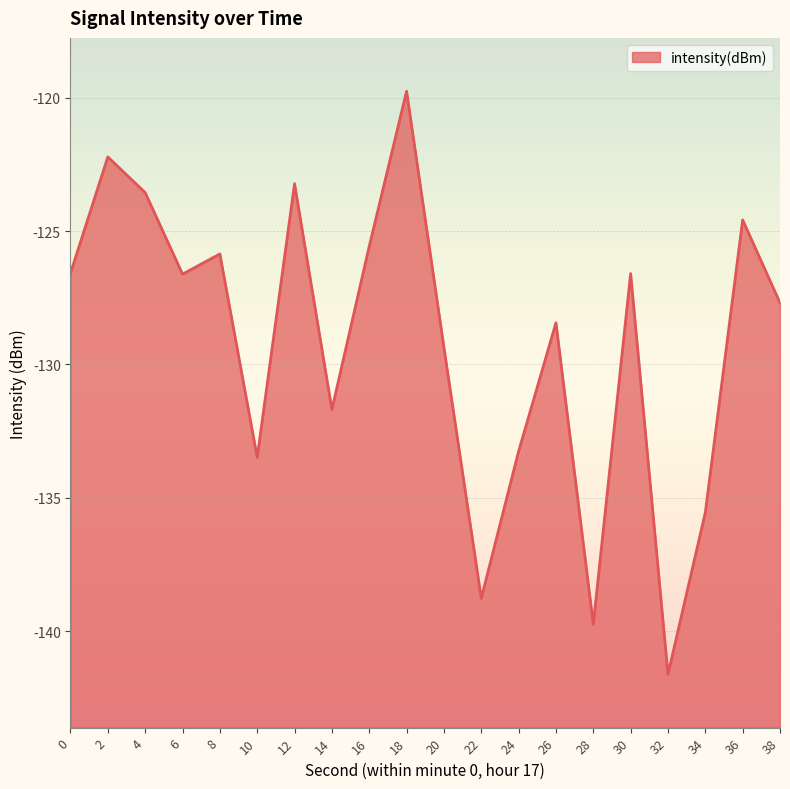

Reading right to left, transcribe all the data shown in this chart.

38=-127.7	36=-124.6	34=-135.6	32=-141.6	30=-126.6	28=-139.7	26=-128.4	24=-133.3	22=-138.8	20=-129.4	18=-119.8	16=-125.6	14=-131.7	12=-123.2	10=-133.5	8=-125.9	6=-126.6	4=-123.6	2=-122.2	0=-126.6